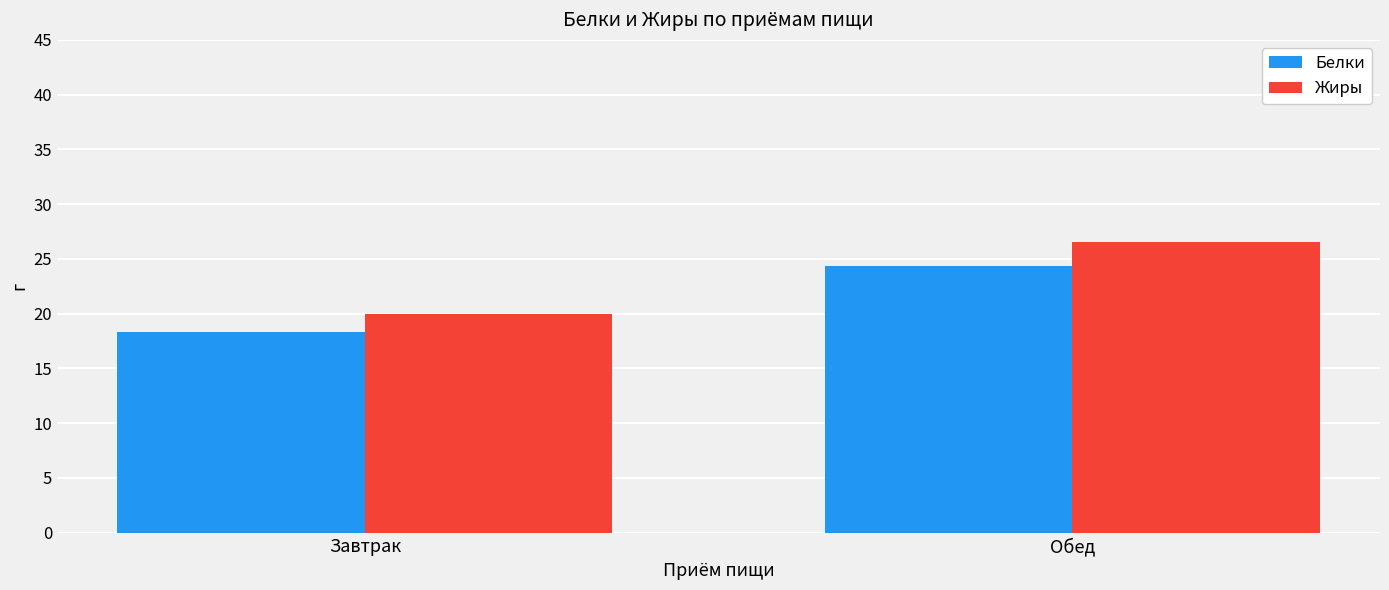

What is the average value of the Жиры series?

23.3